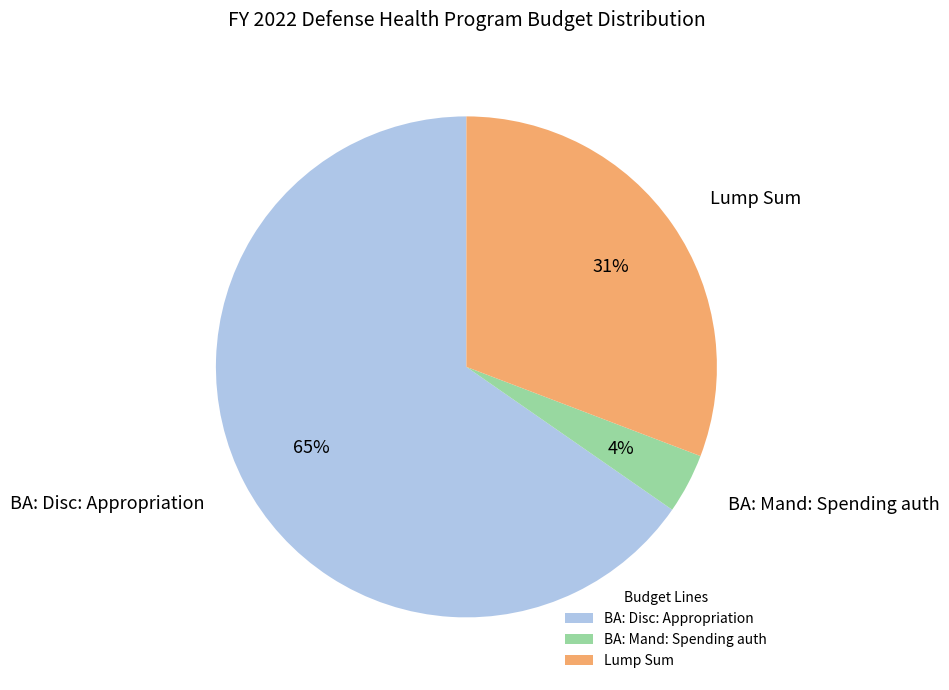

To the nearest percent, what is the difference between the largest and smallest slice percentages?

61%